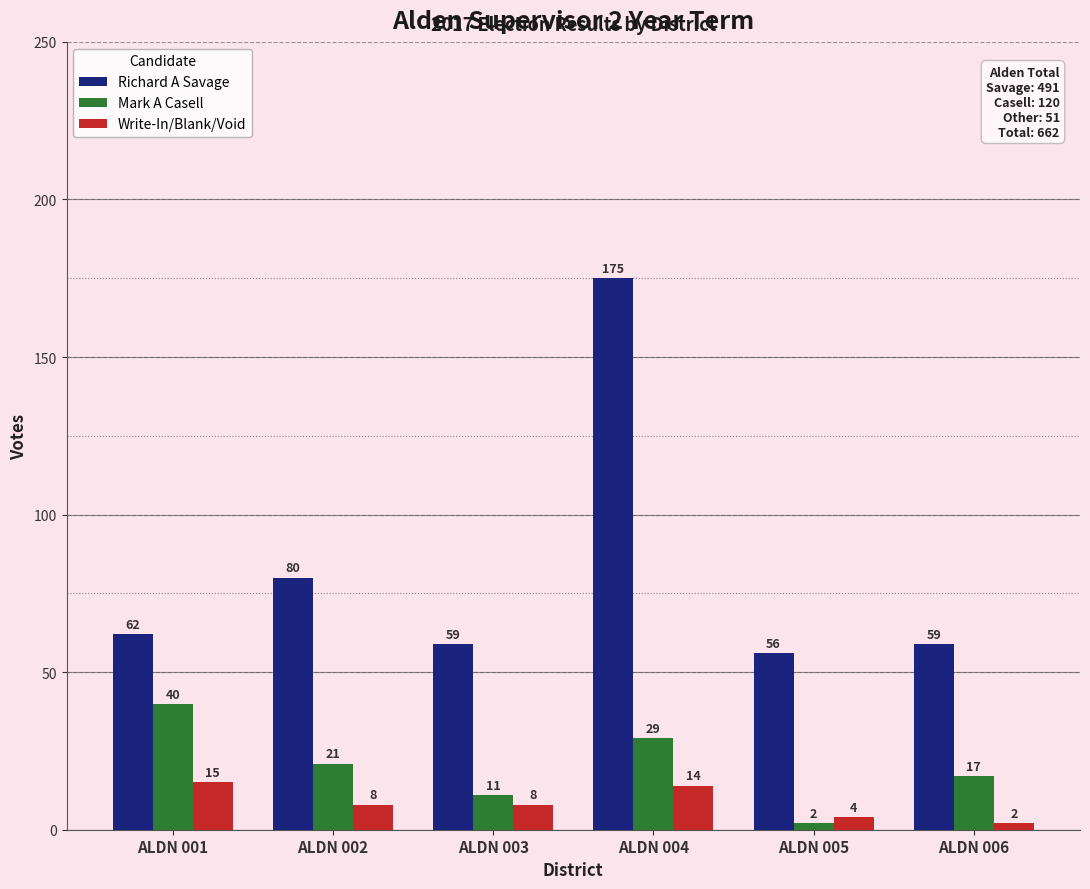

How many values in the Write-In/Blank/Void series are below 8?

2